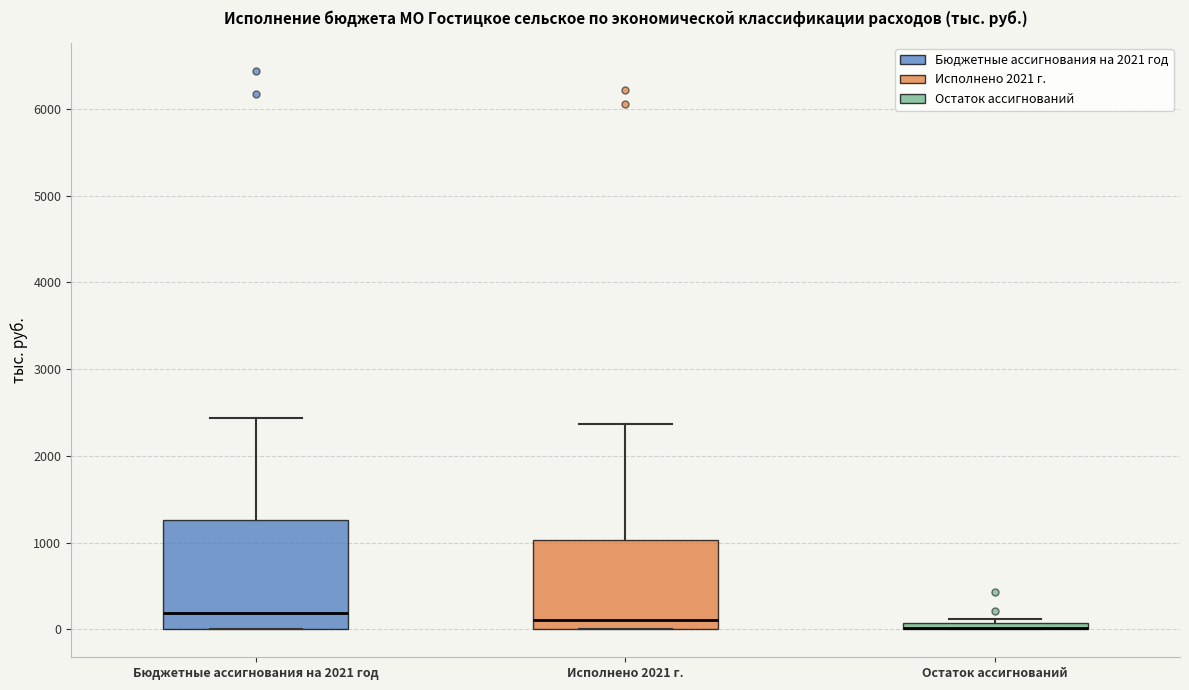

Which box is the tallest, from its lower edge to its upper edge?

Бюджетные ассигнования на 2021 год